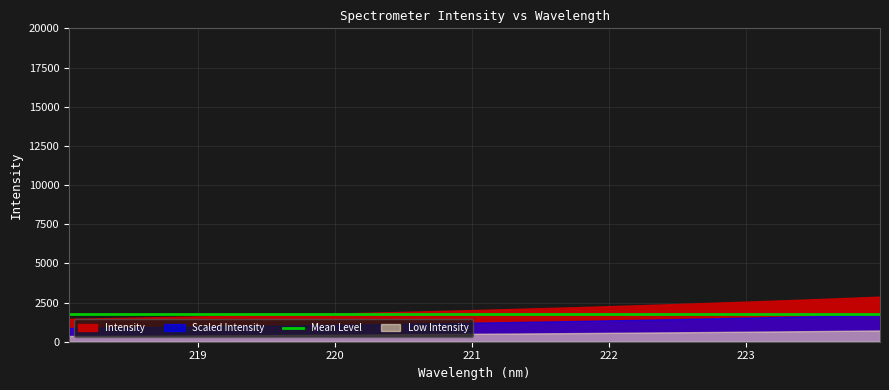

Between 223.9802 and 220.5444, which is larger?

223.9802